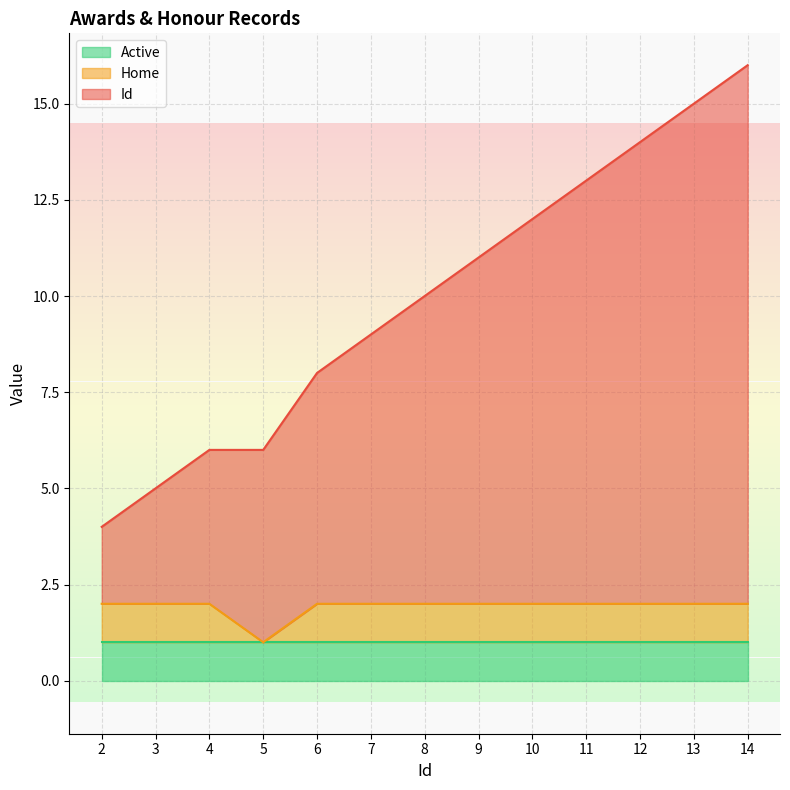

Which series has the largest total across all categories?

Id